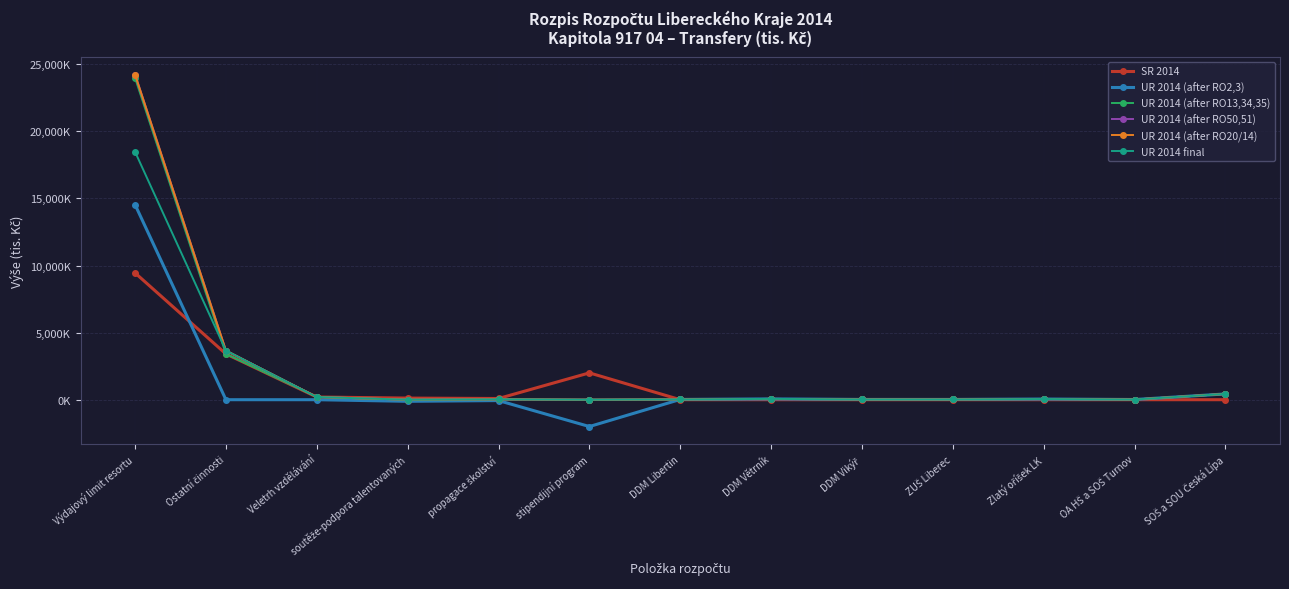

What is the maximum value for UR 2014 final?

18476.8